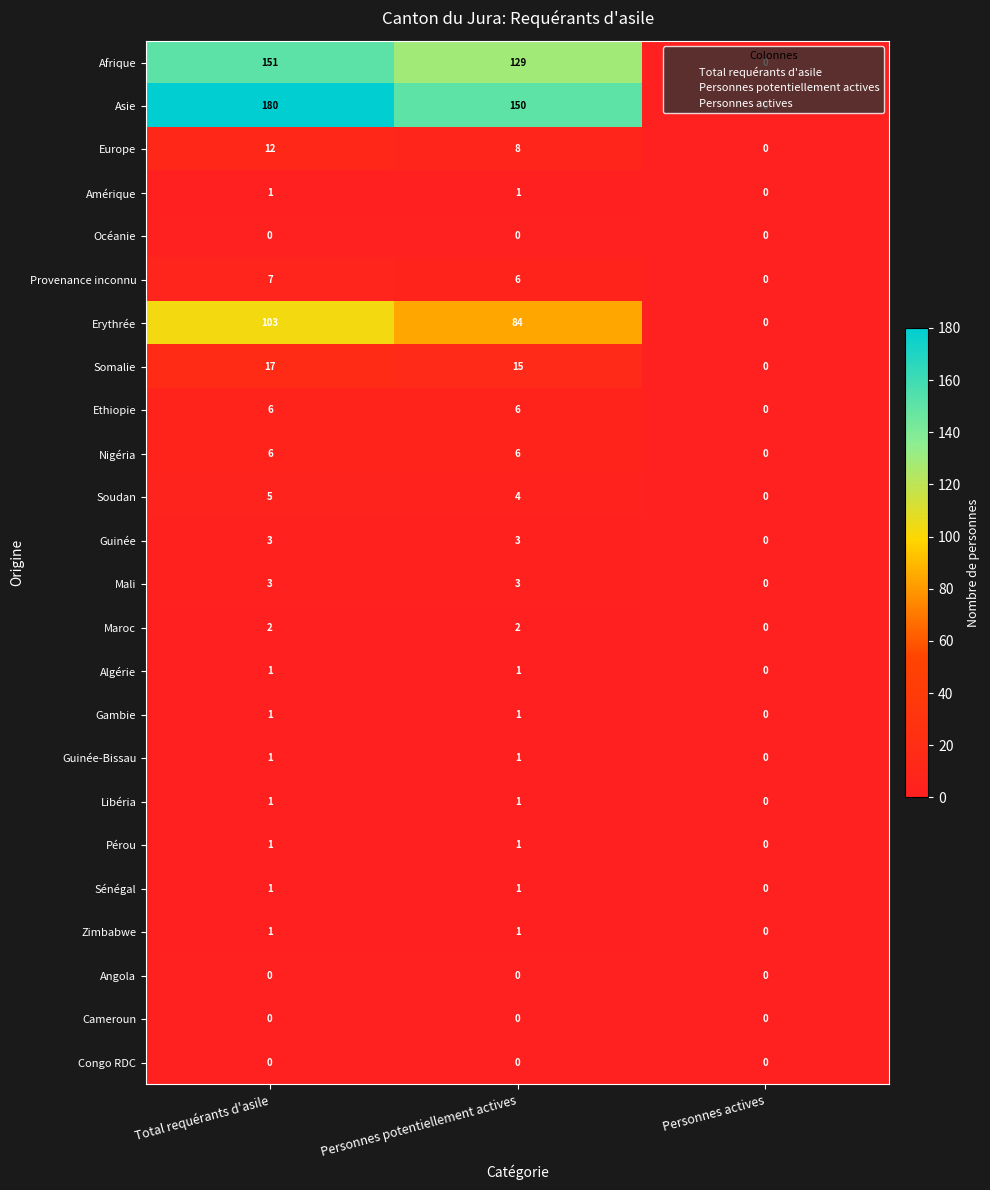

Where does the Somalie series first go above 15?

Total requérants d'asile